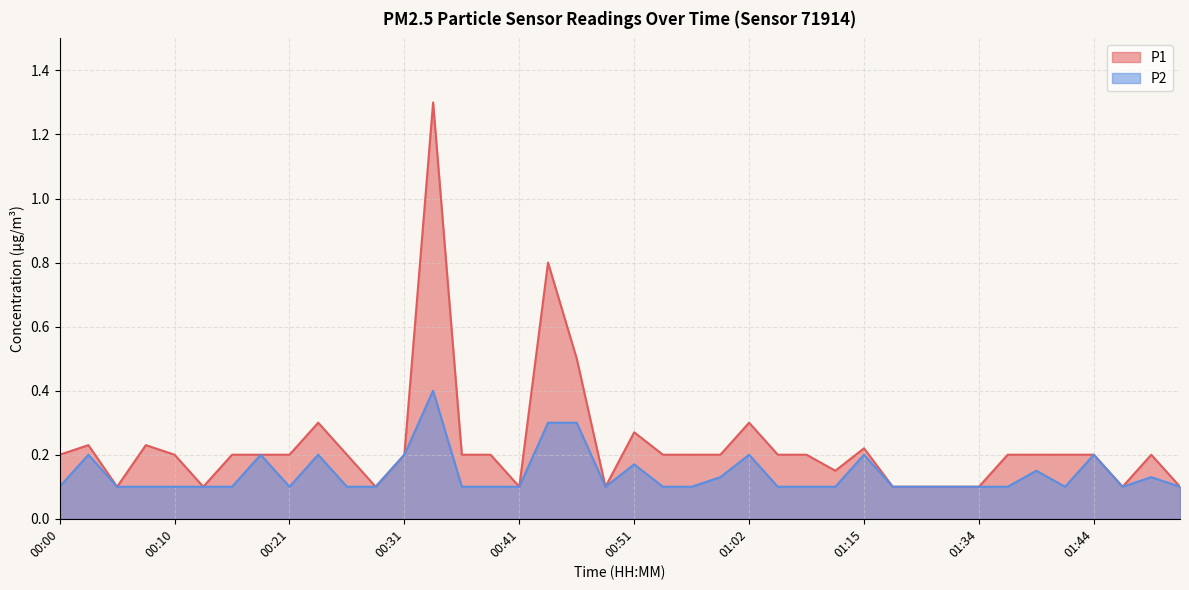

Which category has the lowest value in the P1 series?

00:05